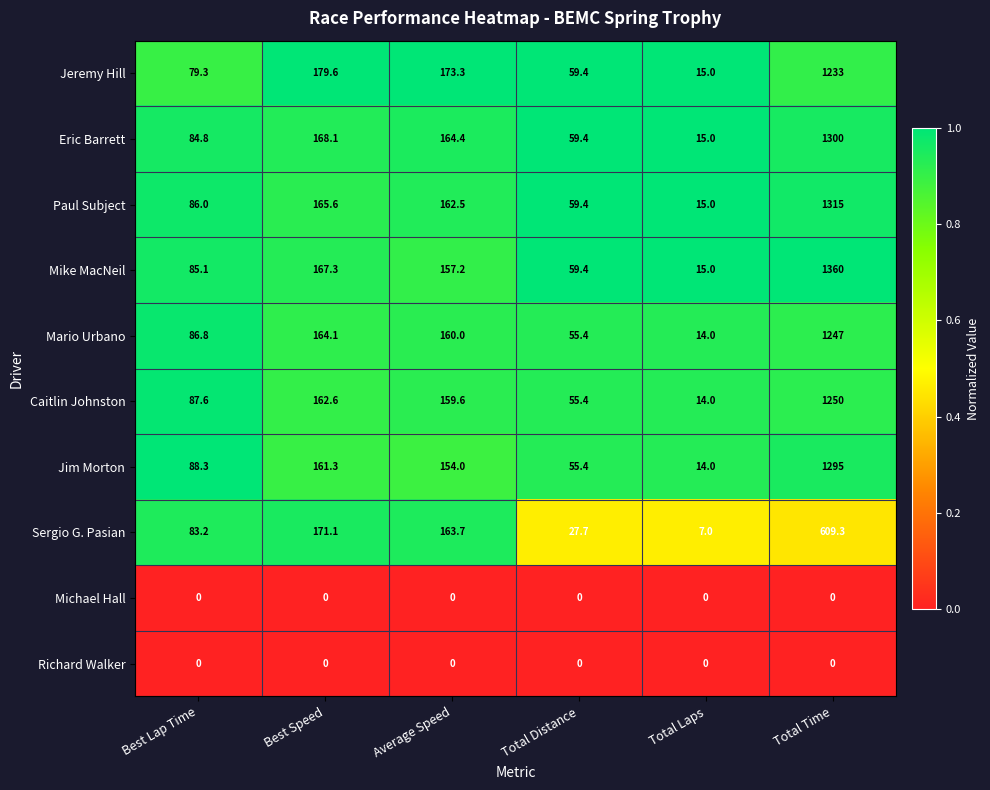

What is the greatest value displayed?

1360.0